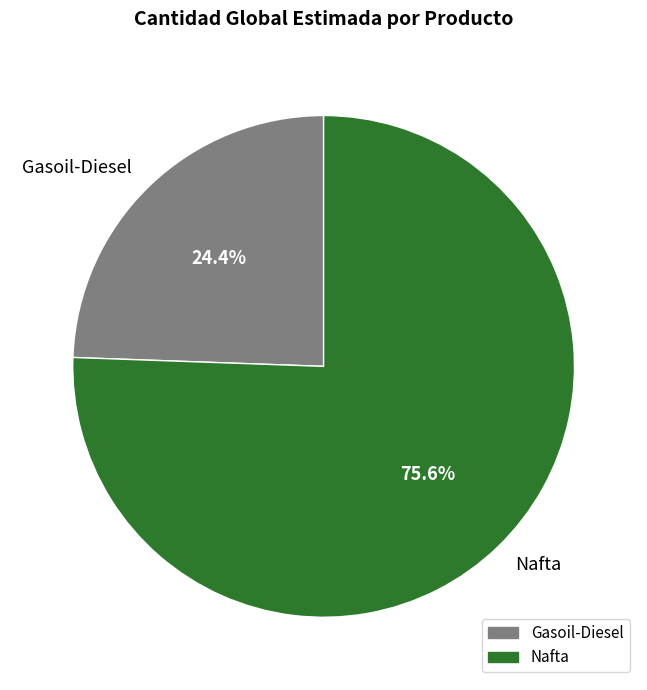

To the nearest percent, what percentage of the pie is Gasoil-Diesel?

24%